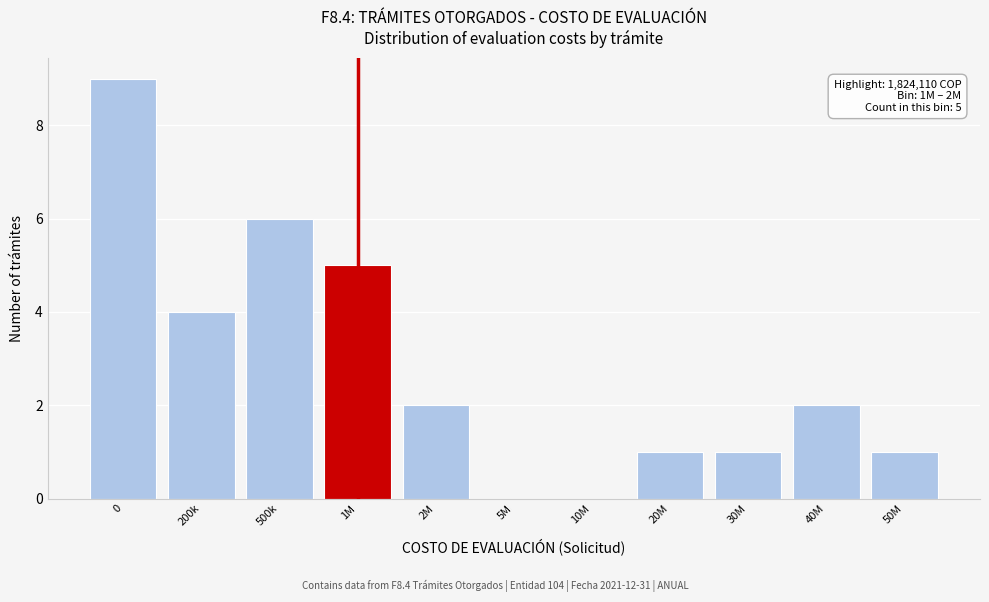

Reading left to right, list all the values displayed in this chart.

0=9	200k=4	500k=6	1M=5	2M=2	5M=0	10M=0	20M=1	30M=1	40M=2	50M=1